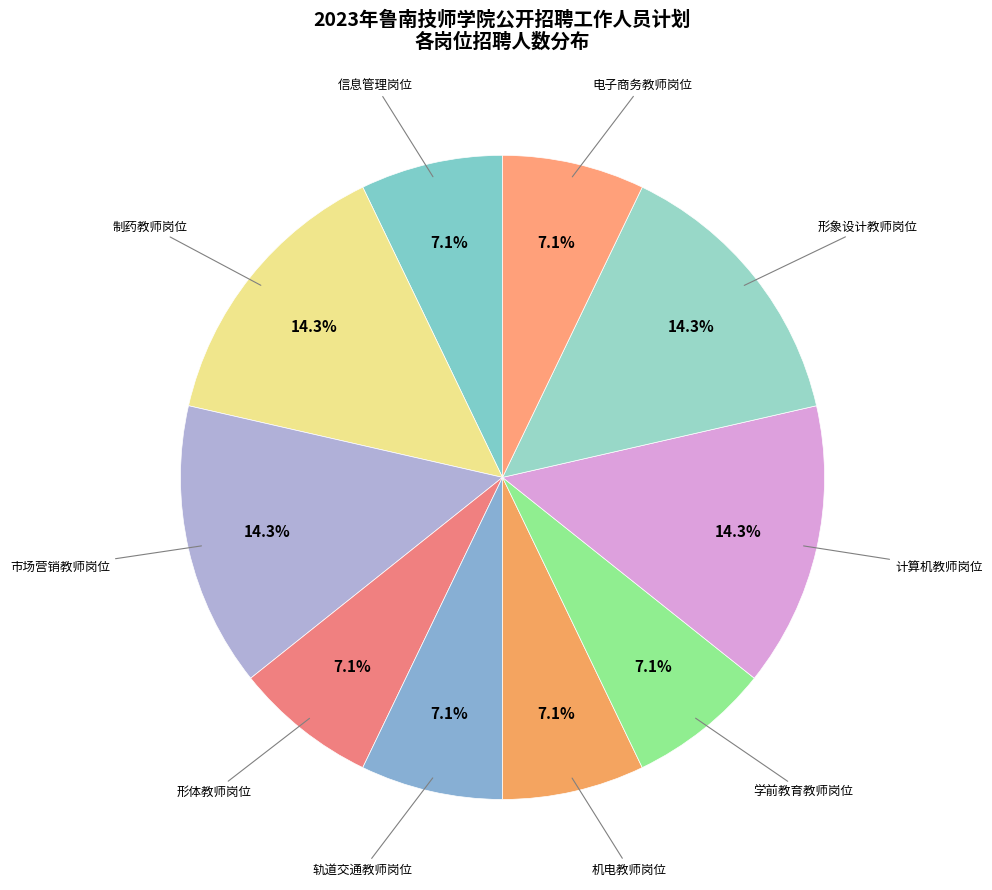

Is there any slice that represents more than half of the pie?

No